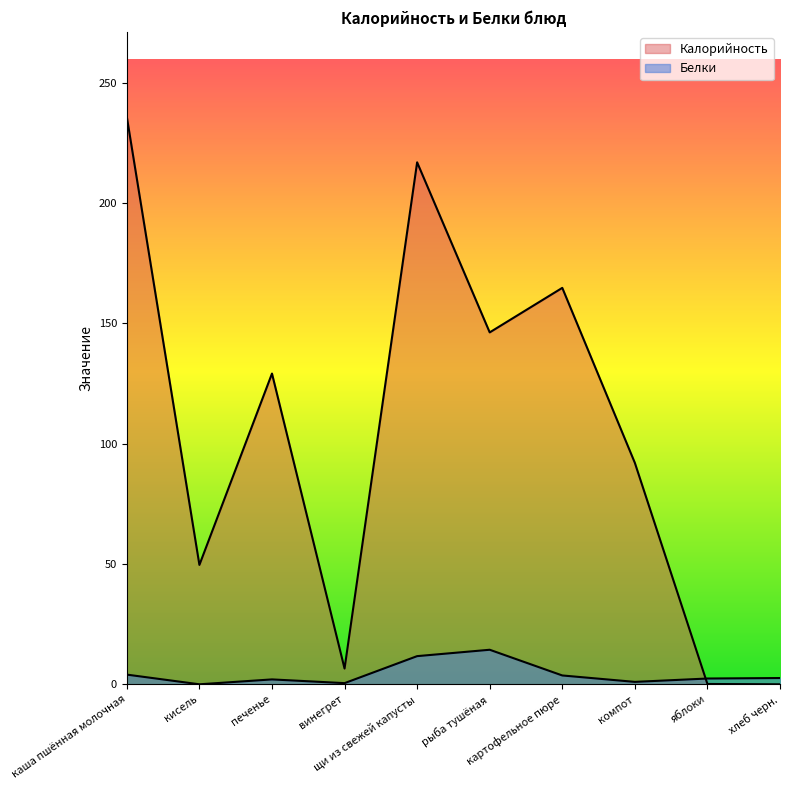

Does the chart display data point markers on the line(s)?

No